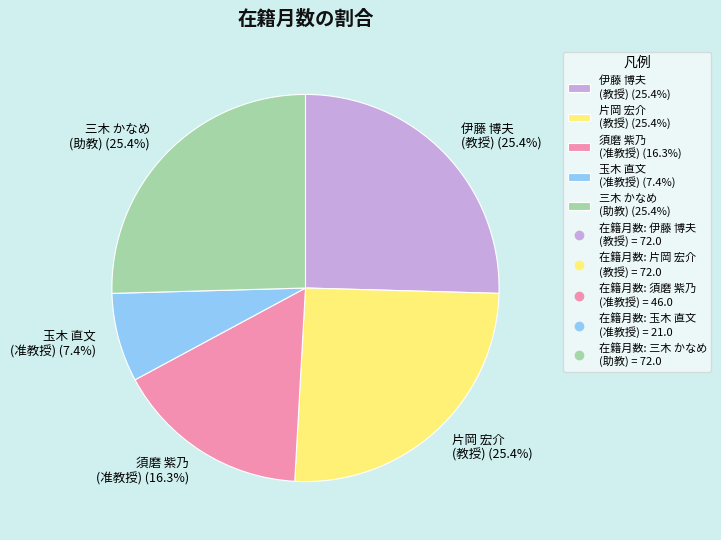

Is 伊藤 博夫 (教授) (25.4%) the majority of the pie?

No